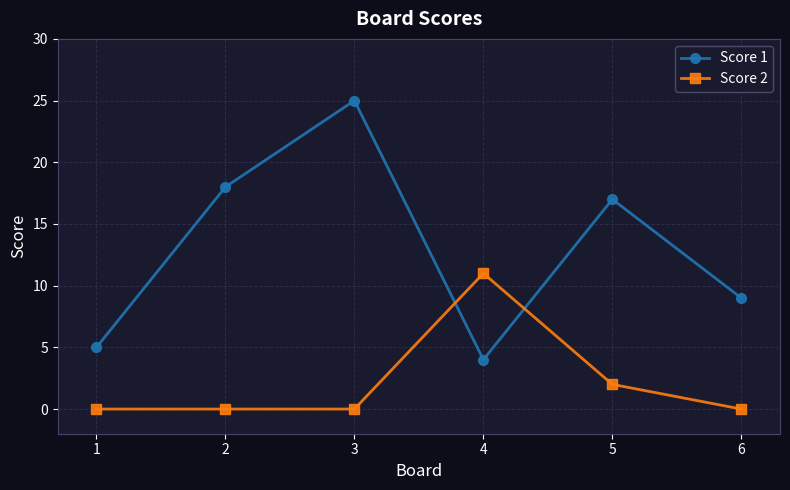

Which series has the widest spread of values?

Score 1